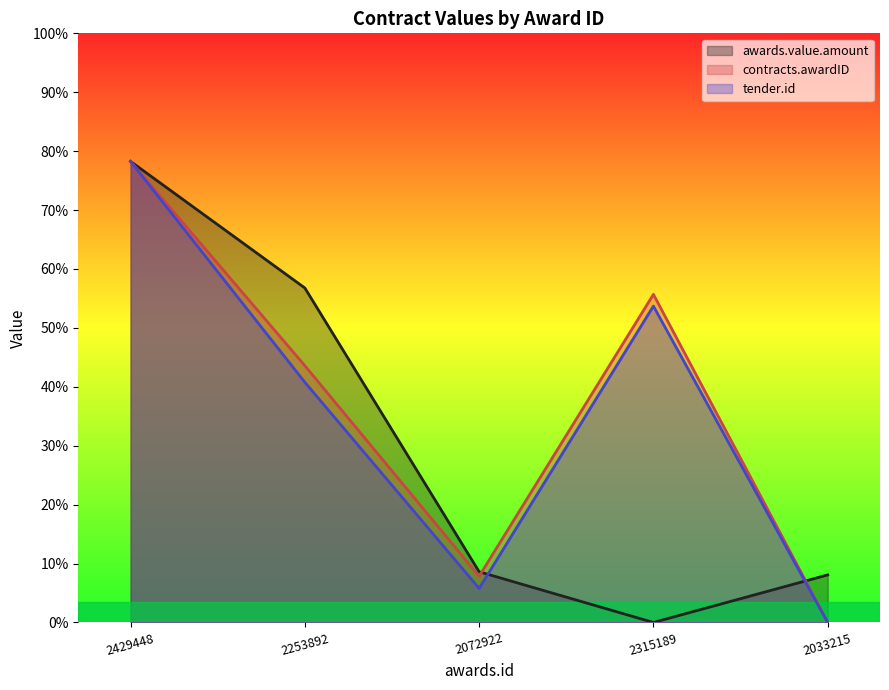

What are all the series names shown in the legend?

awards.value.amount, contracts.awardID, tender.id